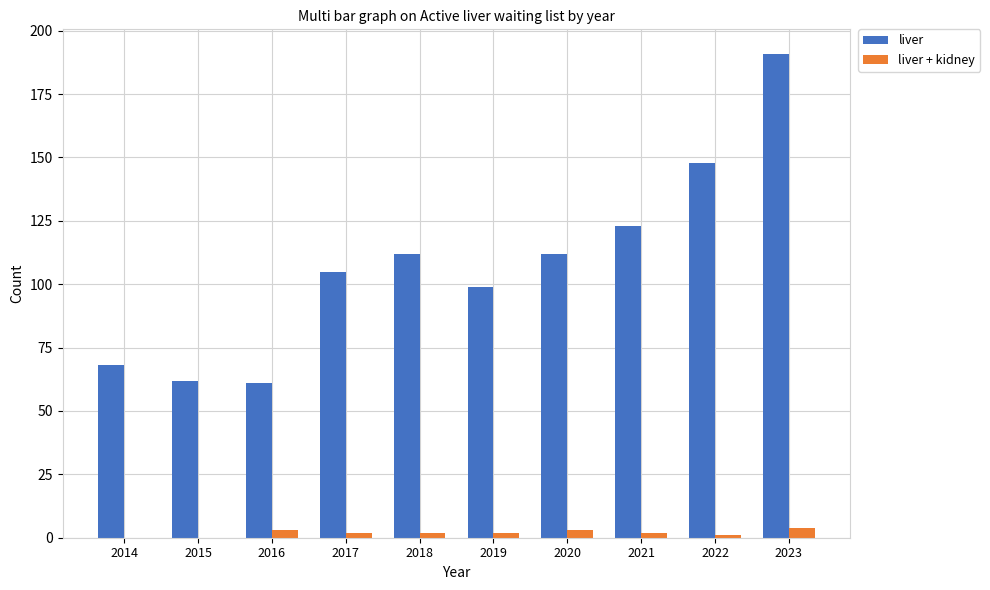

How many distinct data groups are displayed?

2